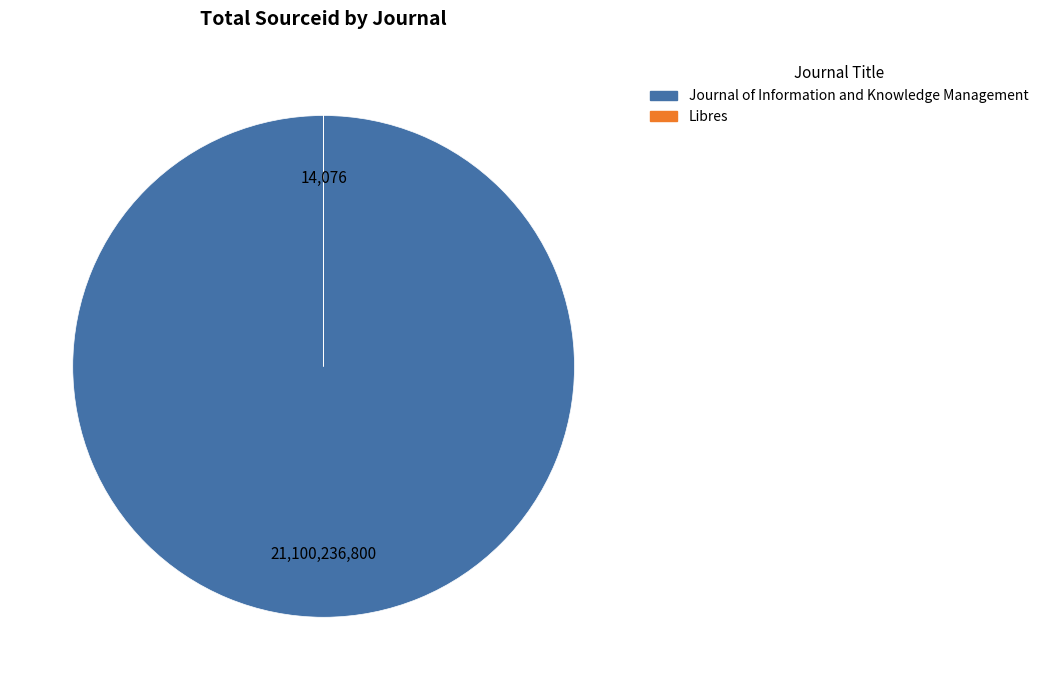

Which category accounts for the majority?

Journal of Information and Knowledge Management